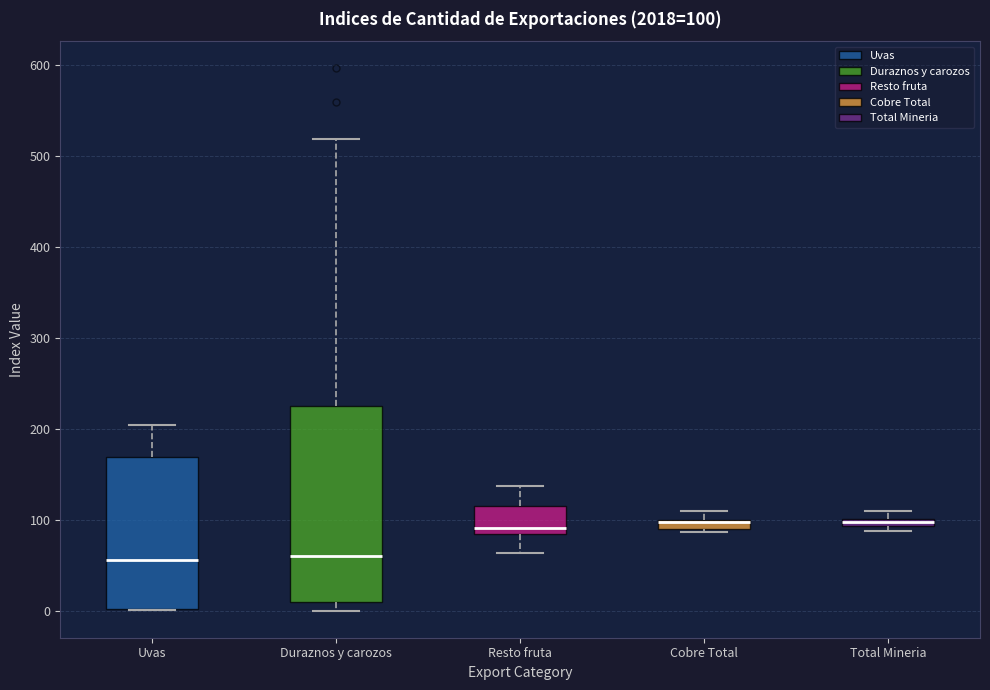

Which box is the tallest, from its lower edge to its upper edge?

Duraznos y carozos